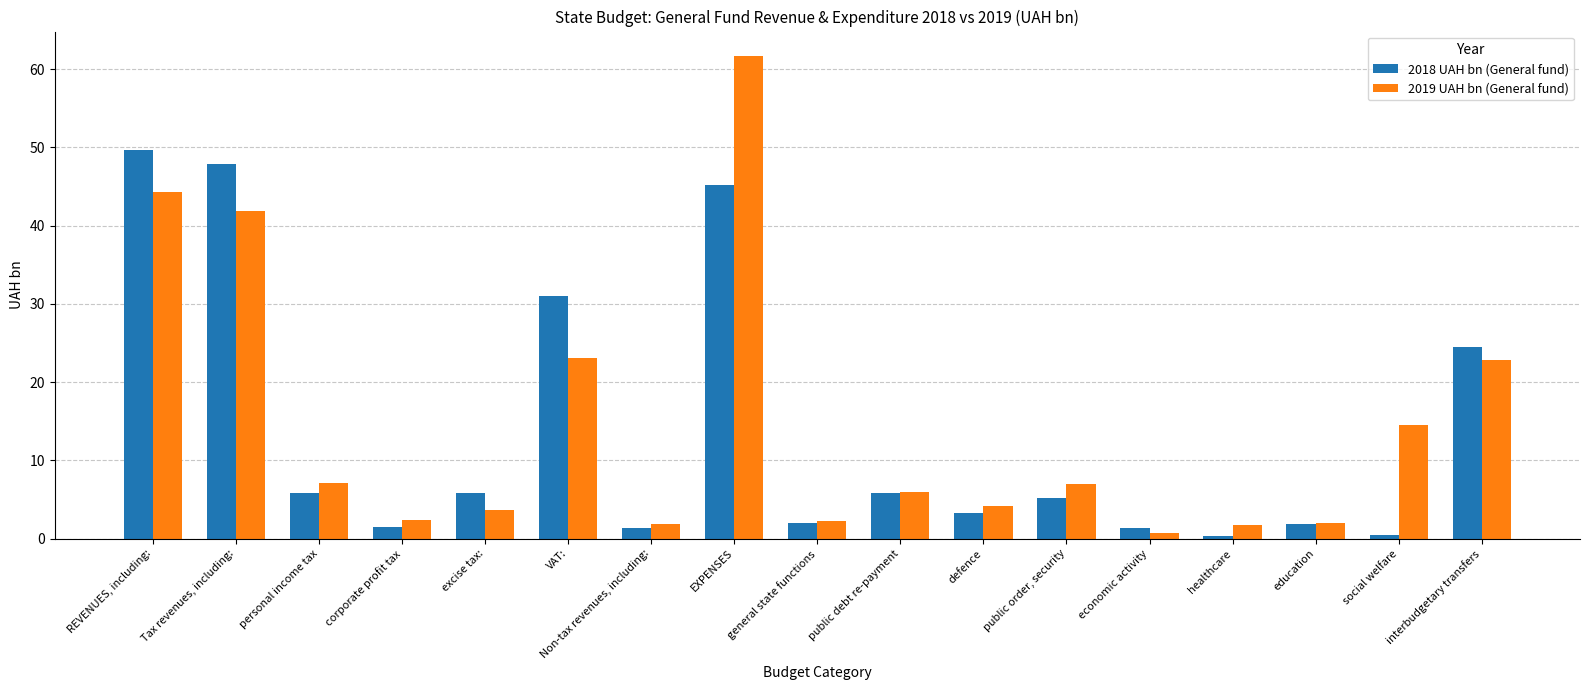

What is the difference between the 2018 UAH bn (General fund) values at public debt re-payment and Non-tax revenues, including:?

4.4